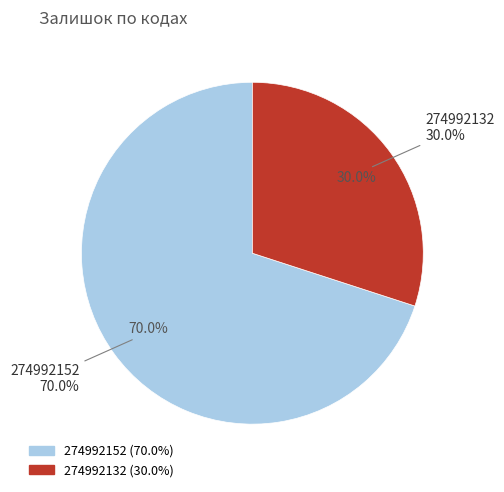

Which category has the smallest portion of the pie?

274992132